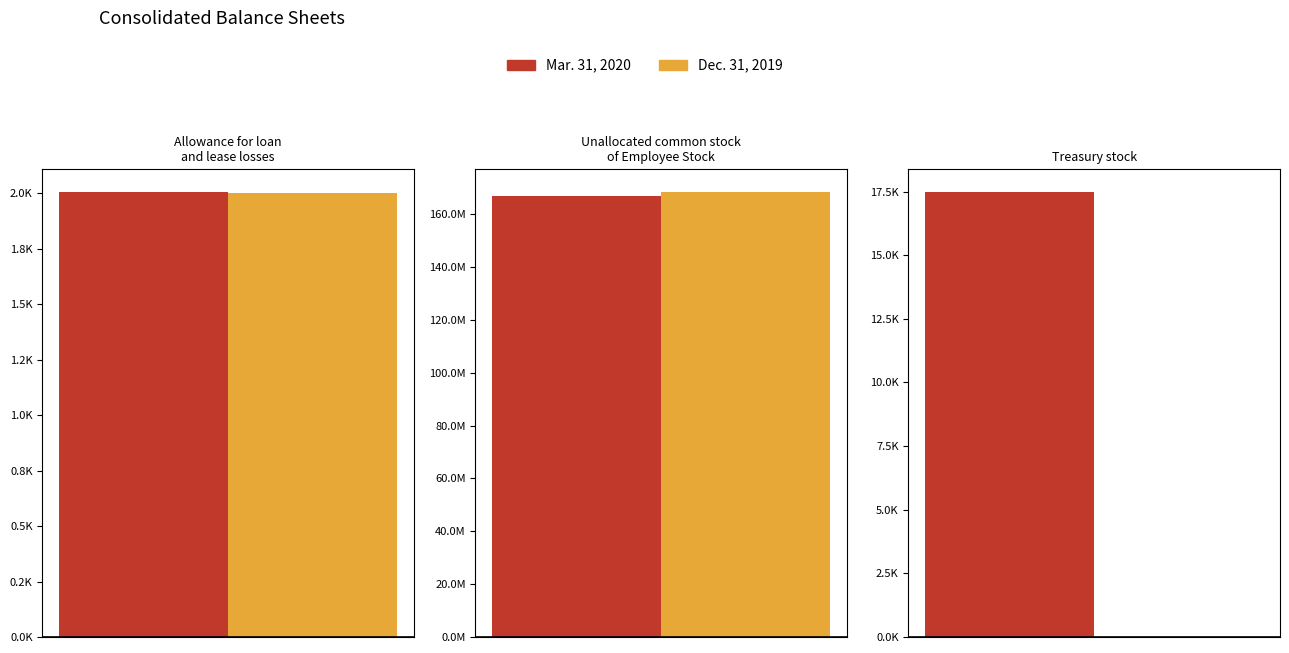

What is the average value of the Dec. 31, 2019 series?

56169667